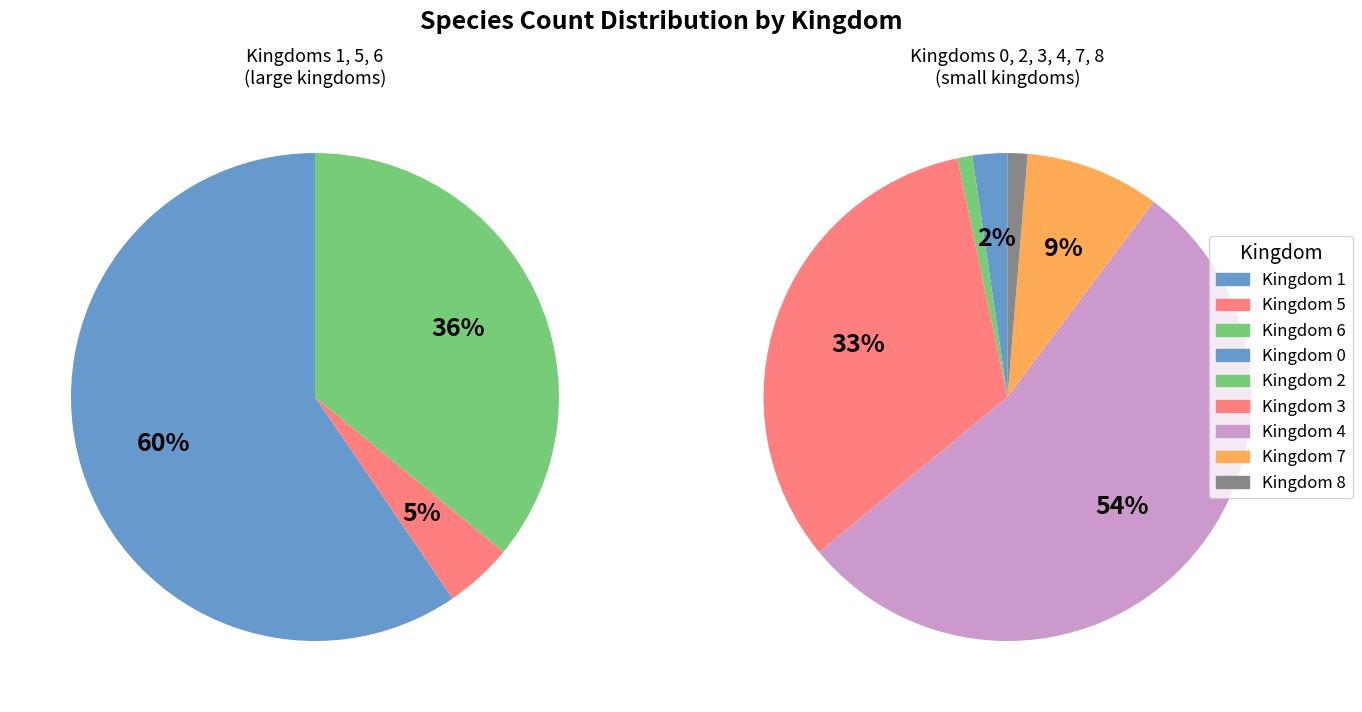

Do 4 and 3 together represent more than half of the pie?

No